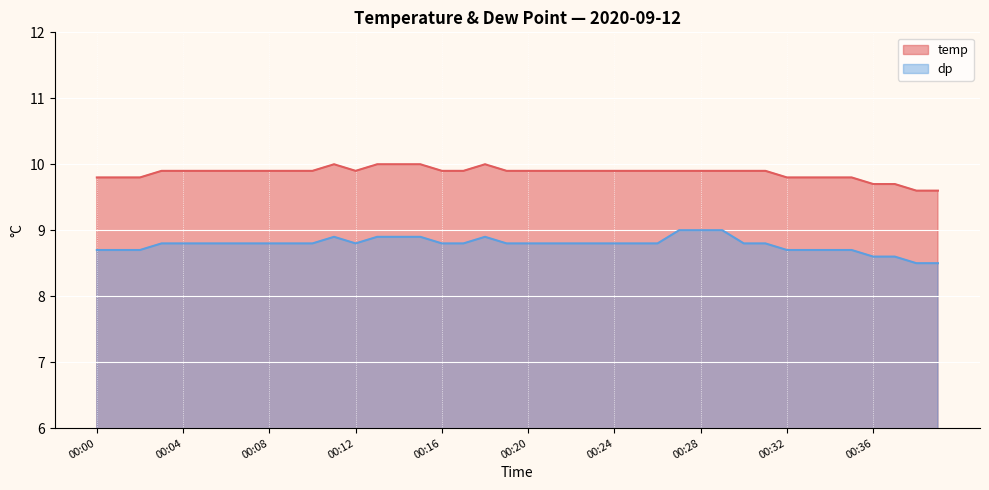

In dp, how many points are higher than both neighbors (excluding endpoints)?

2